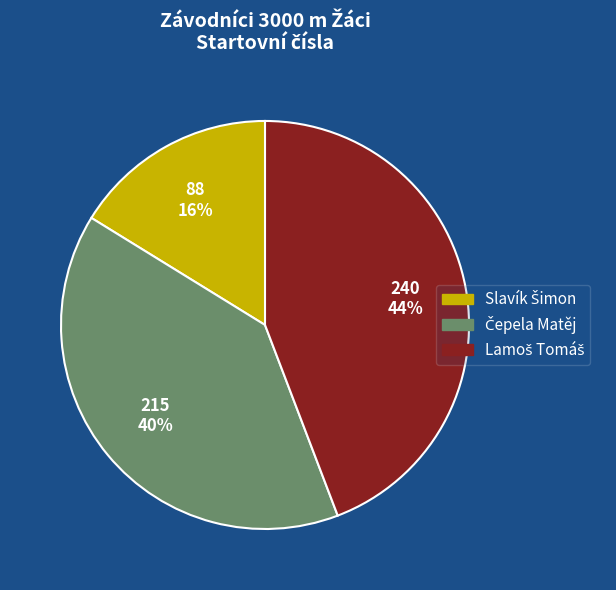

Is there any slice that represents more than half of the pie?

No